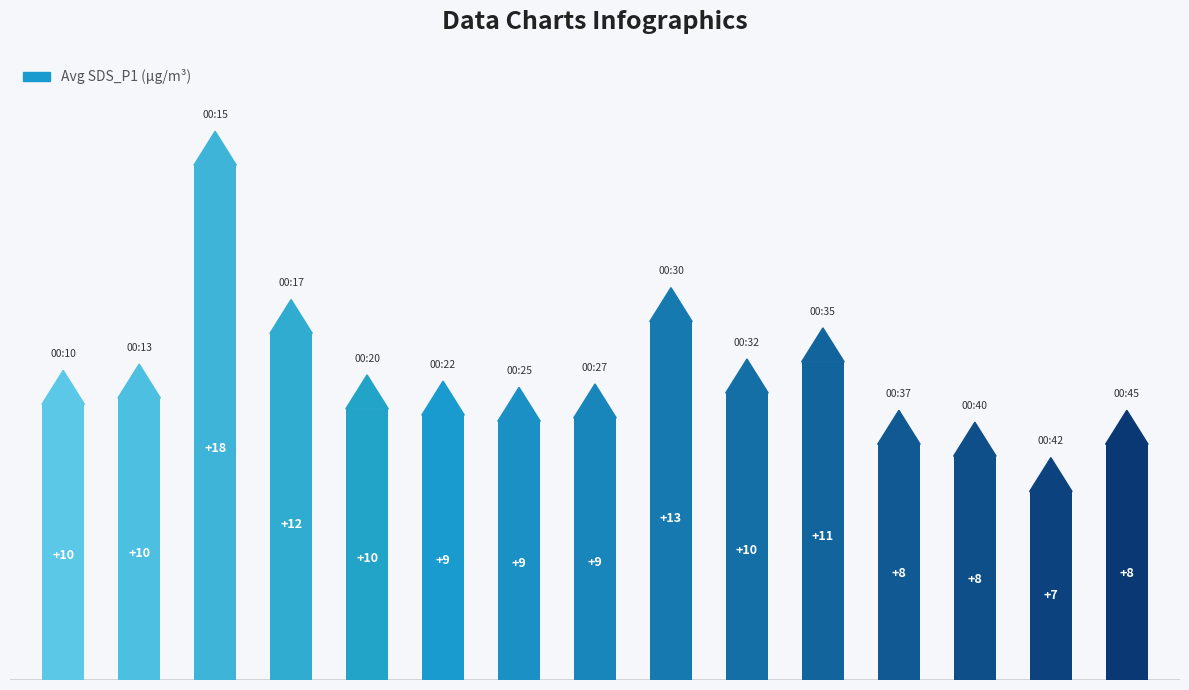

How many bars are there in total?

15